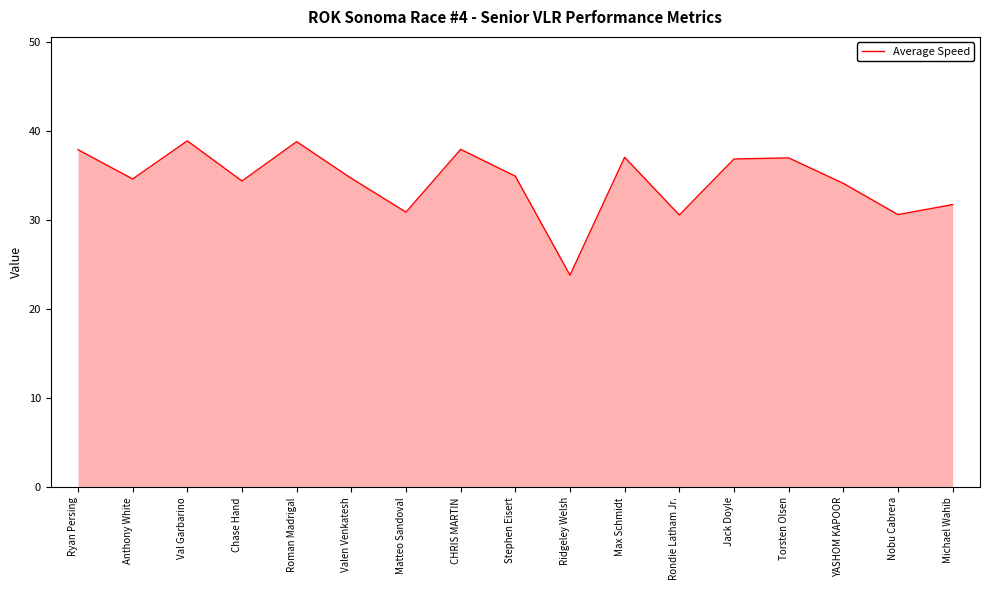

What is the smallest value displayed?

23.8